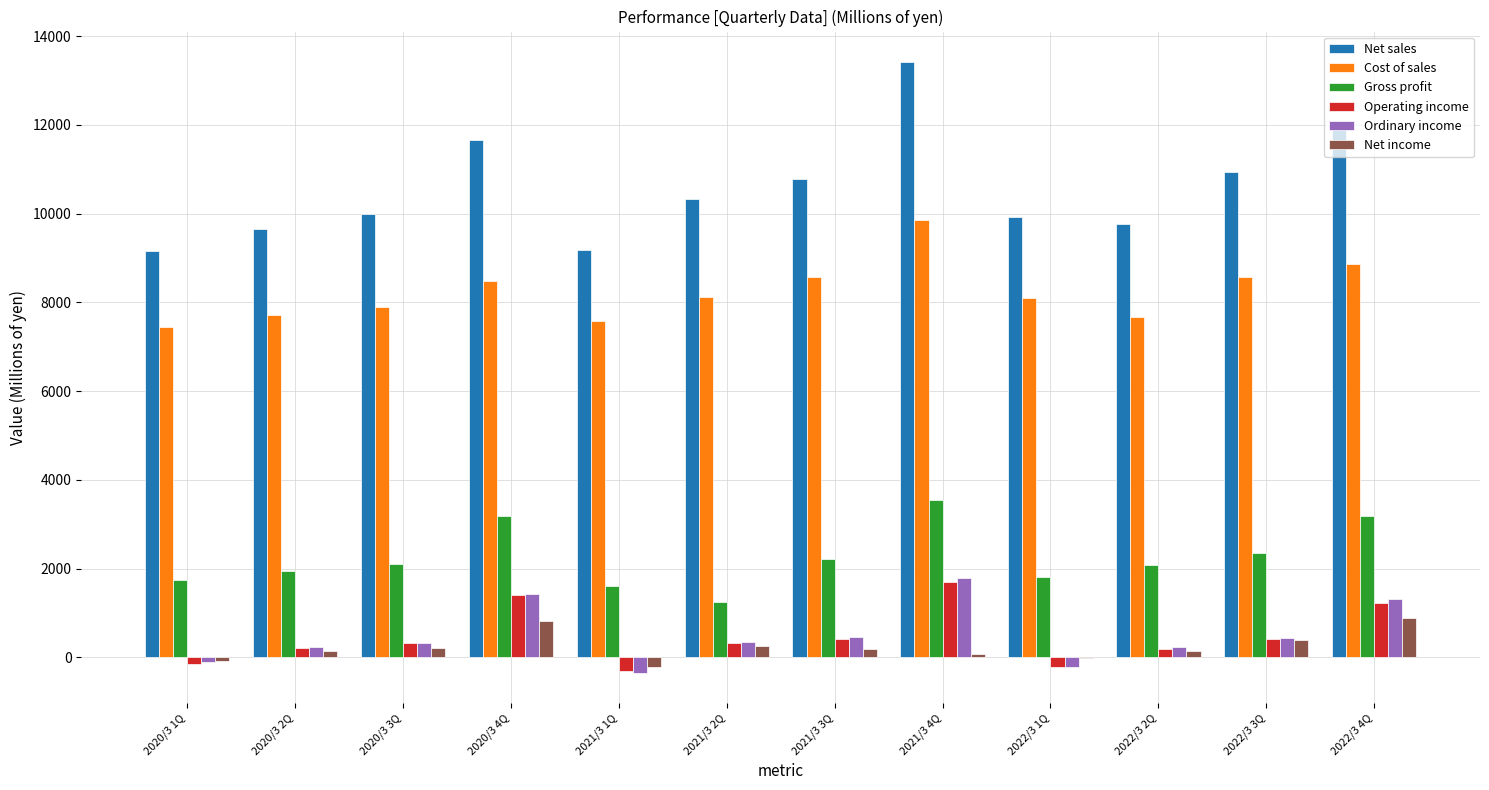

Which series changed the most between 2020/3 2Q and 2021/3 1Q?

Ordinary income